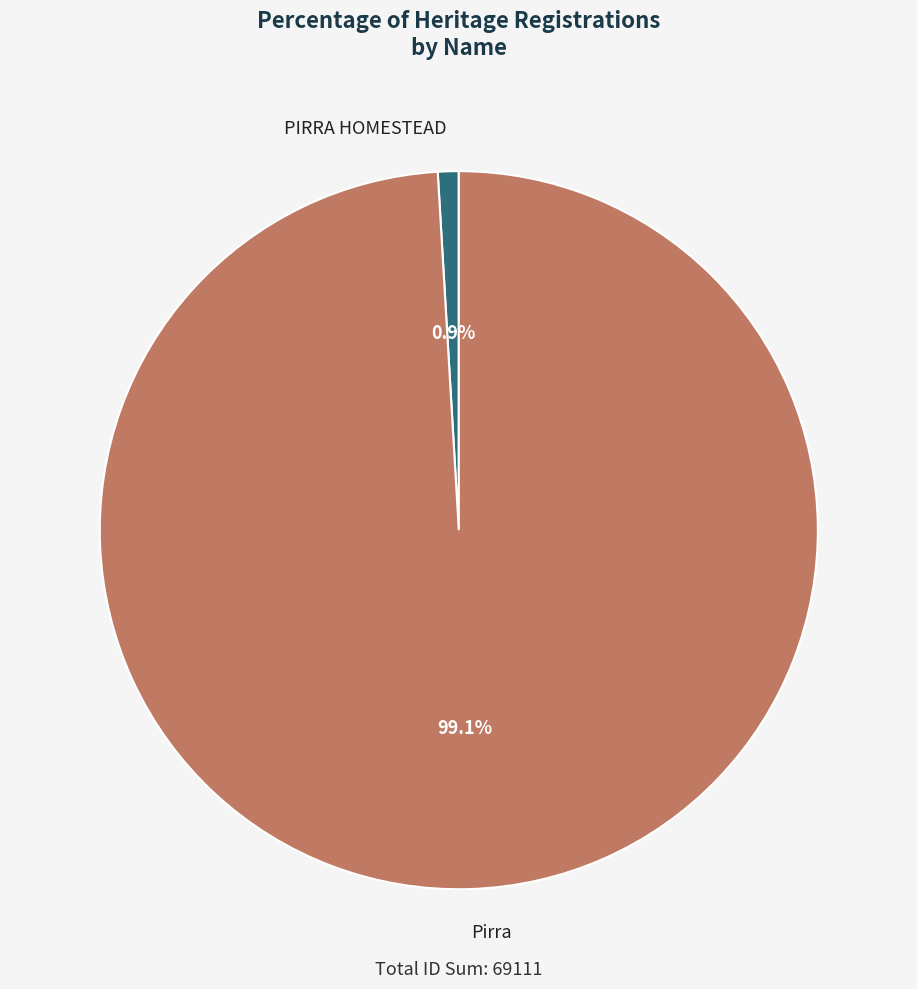

What percentage is the PIRRA HOMESTEAD slice, to the nearest percent?

1%